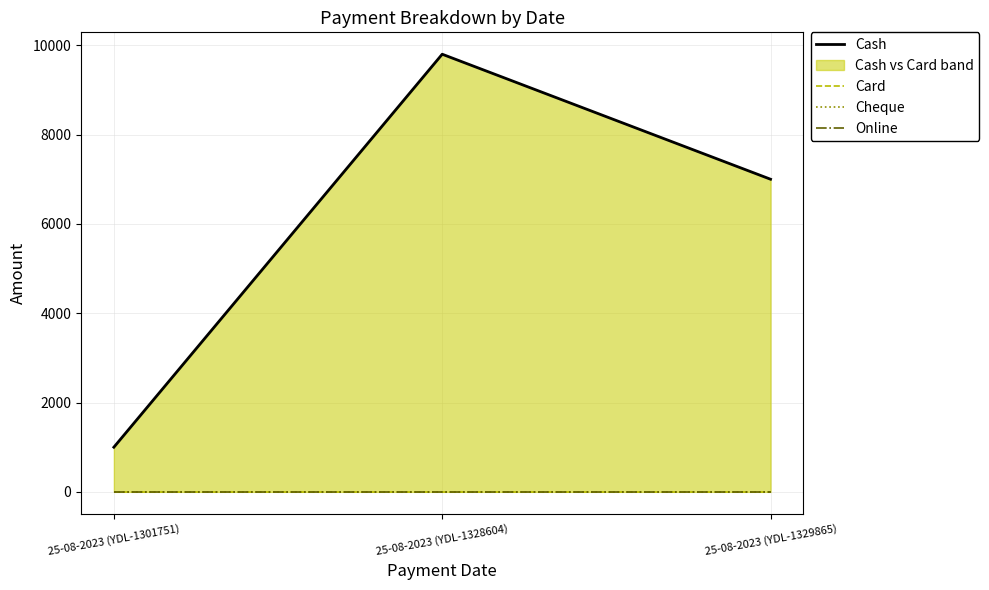

What is the value of the Cash point at the 1st from the left?

1000